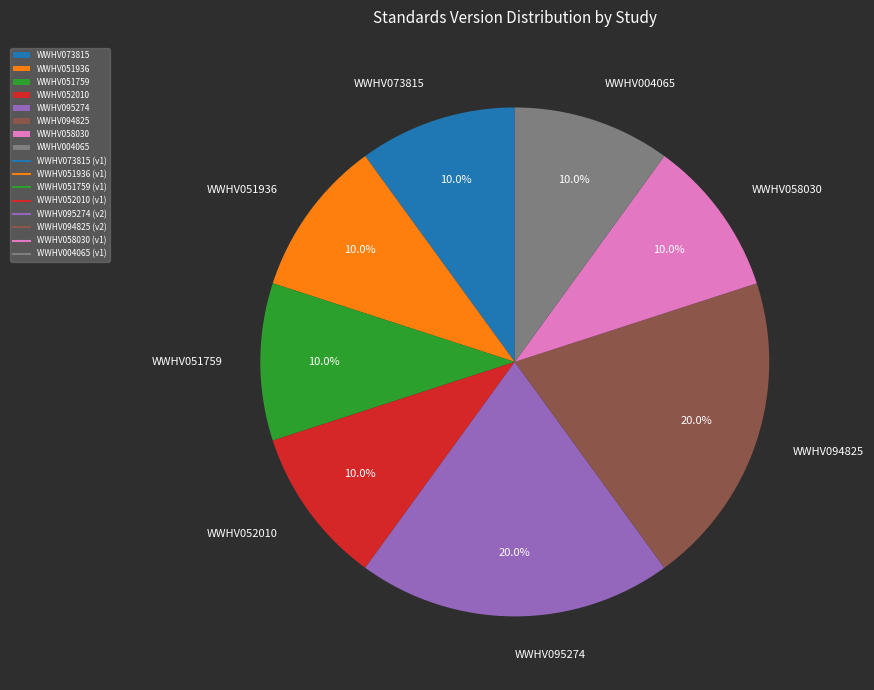

To the nearest percent, what is the difference between the largest and smallest slice percentages?

10%